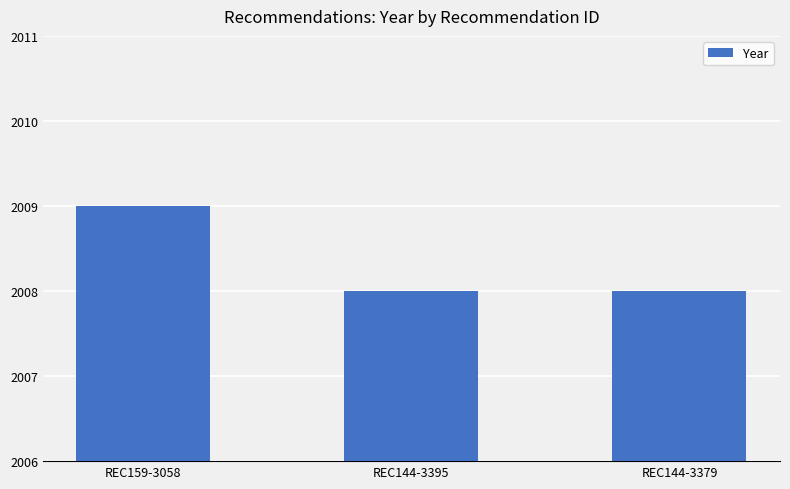

What position from the right is REC144-3379?

1